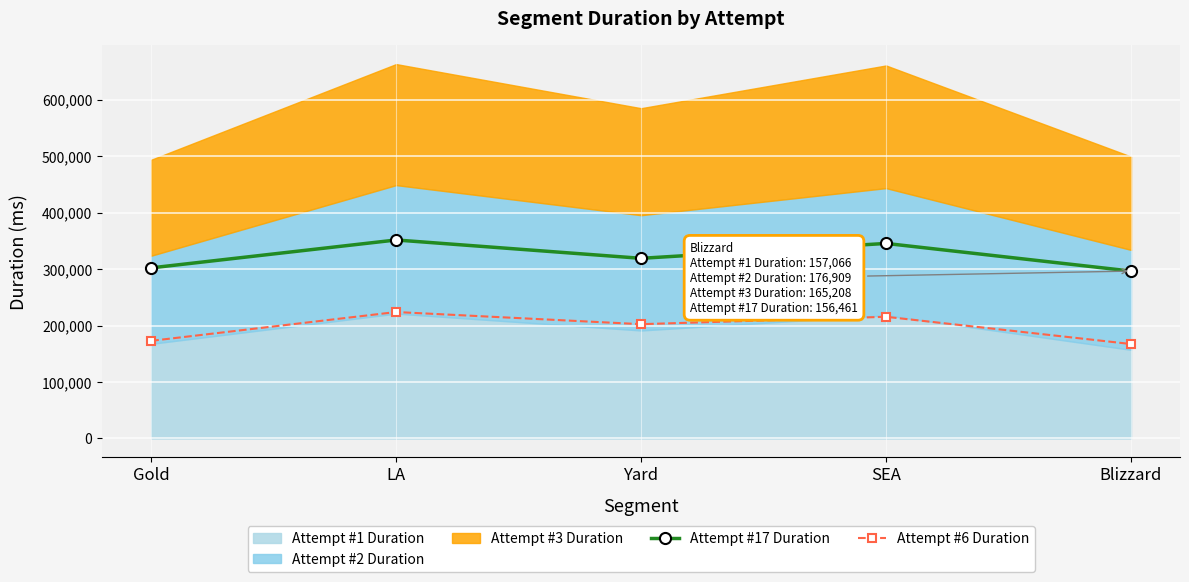

In Attempt #17 Duration, how many points are higher than both neighbors (excluding endpoints)?

2